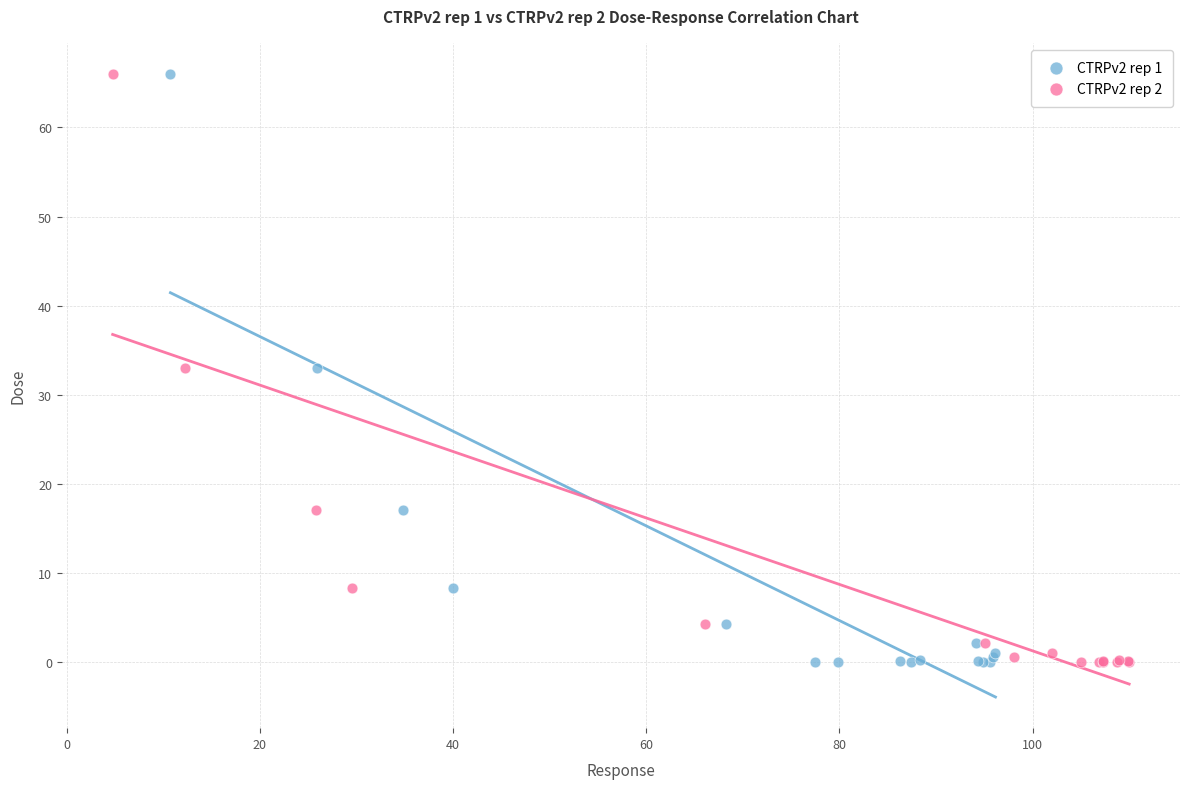

What are all the series names shown in the legend?

CTRPv2 rep 1, CTRPv2 rep 2